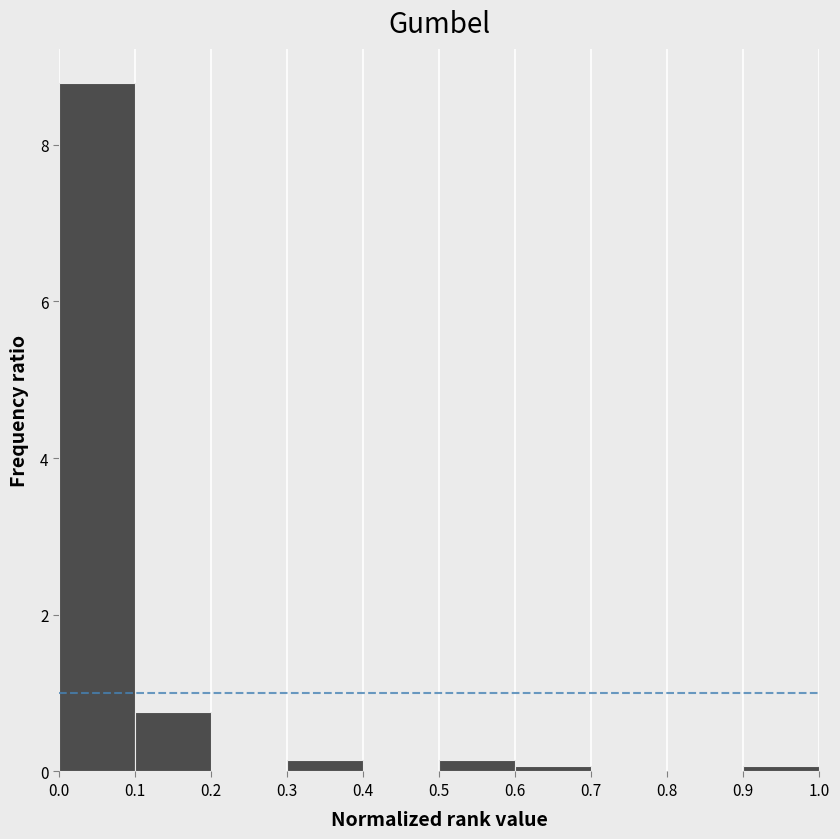

How tall is the bar that spans 0.1 to 0.2 on the x-axis? The values are not printed on the chart, so give them approximately, as read against the axis.

0.8